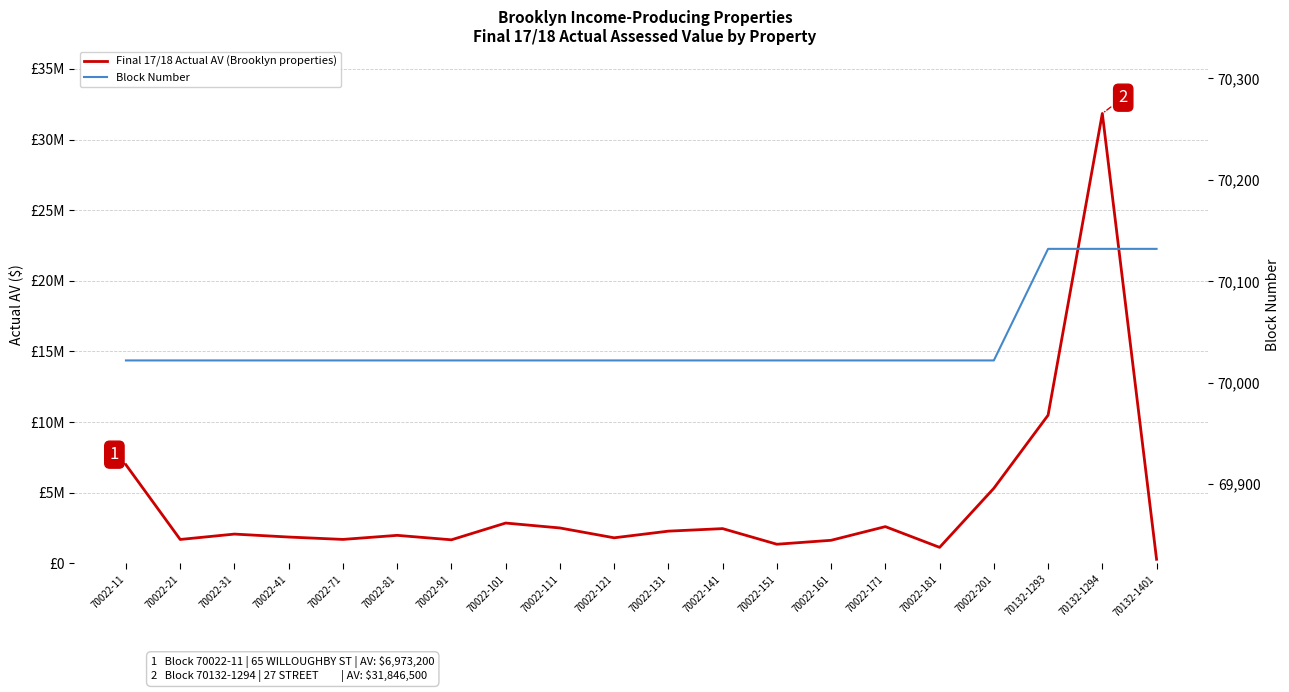

How many lines are shown in the chart?

2